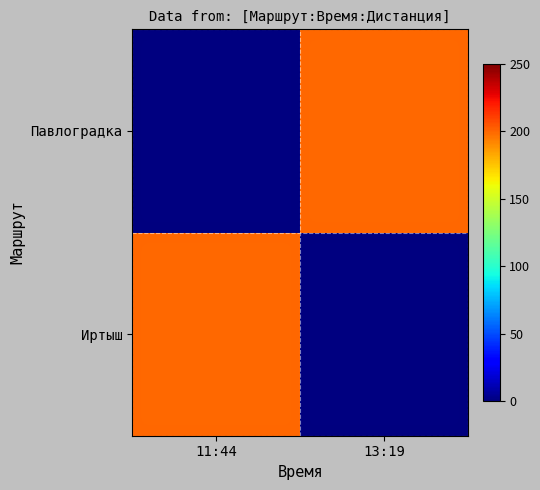

Between 11:44 and 13:19, which series saw the biggest shift?

Иртыш